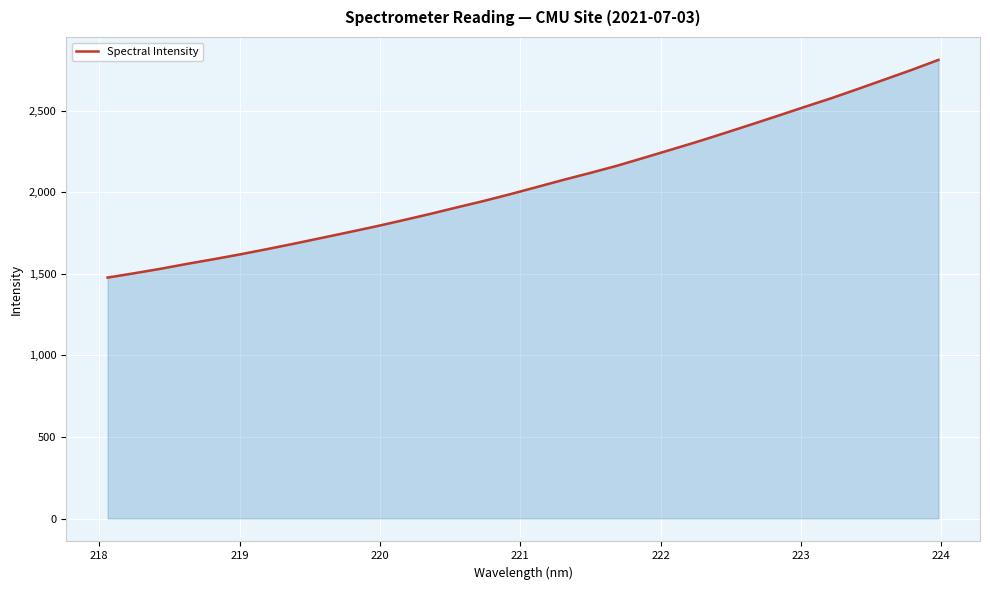

What is the difference between the second highest and second lowest values?

1247.1